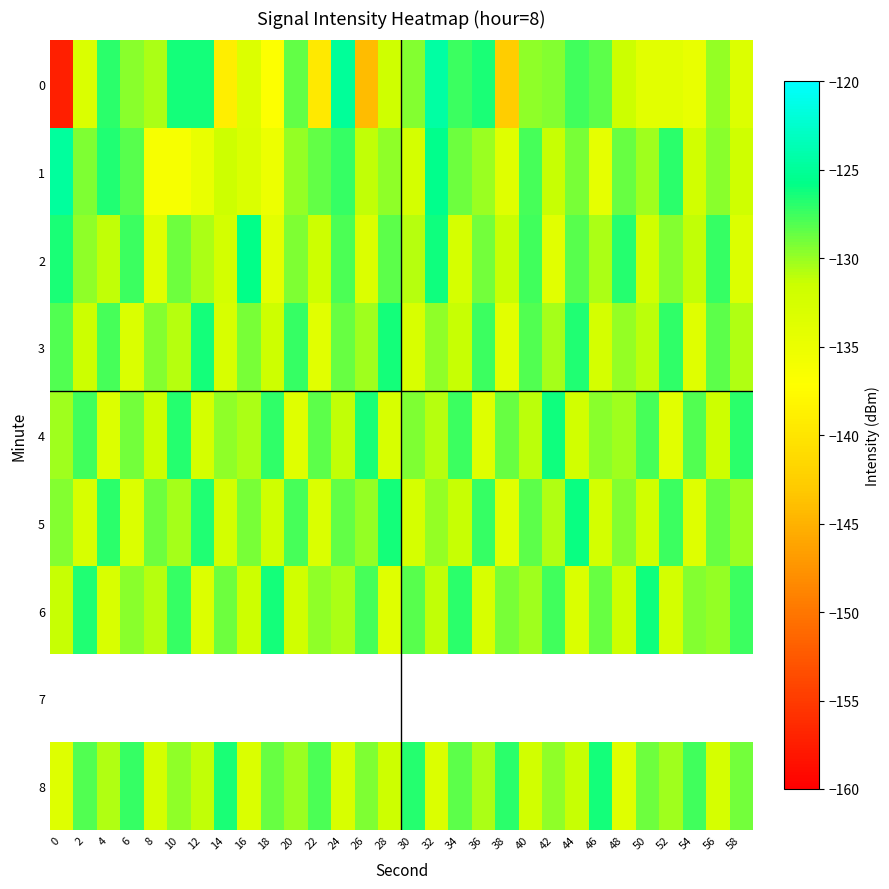

How many data points in 1 are above -130?

14